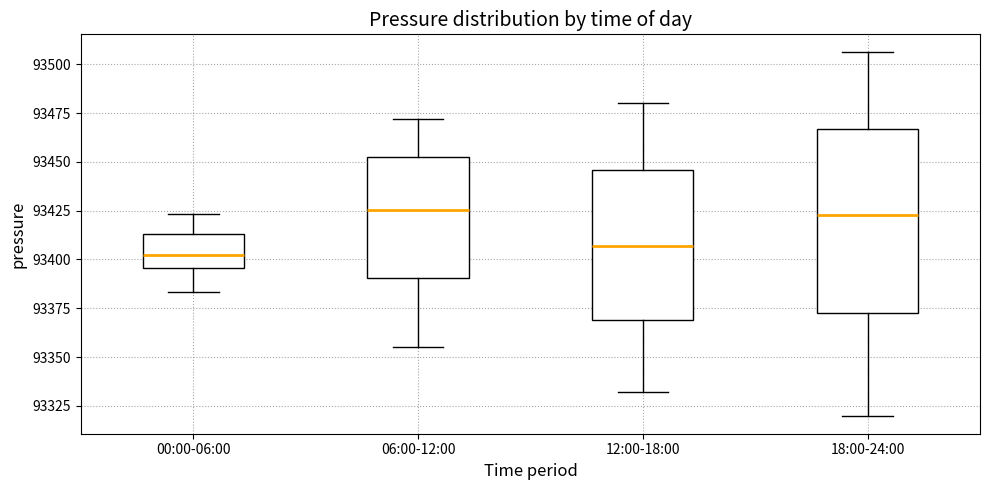

Reading left to right, transcribe this box plot: for each box, give where its median line is, the range the box spans, and where its two whiskers end, as read against the y-axis. The values are not printed on the chart, so give them approximately, as read against the axis.

00:00-06:00: median 93400, box 93395 to 93415, whiskers 93385 to 93425
06:00-12:00: median 93425, box 93390 to 93455, whiskers 93355 to 93470
12:00-18:00: median 93405, box 93370 to 93445, whiskers 93330 to 93480
18:00-24:00: median 93425, box 93375 to 93465, whiskers 93320 to 93505